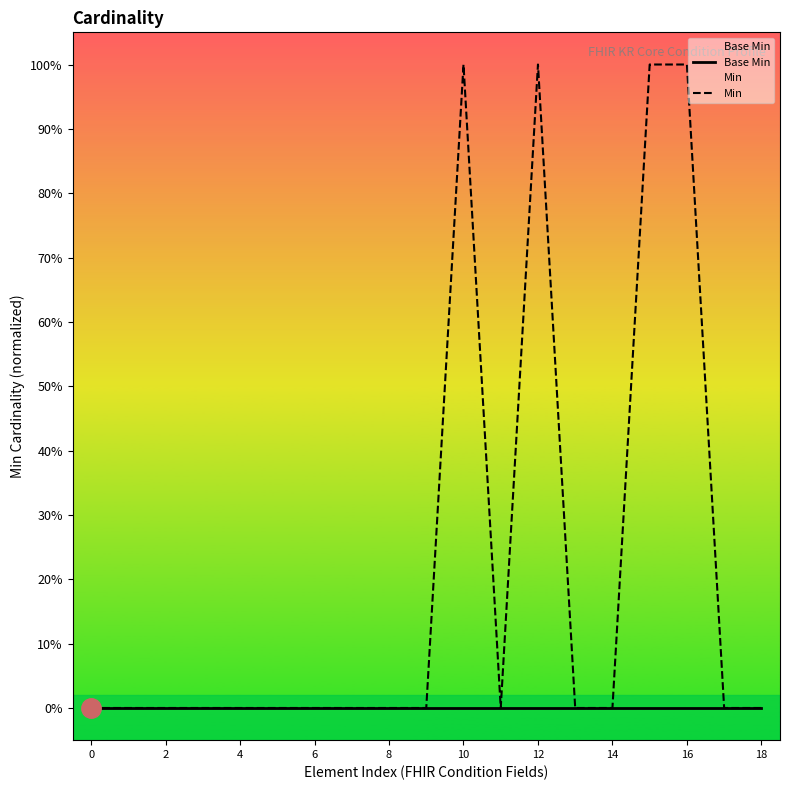

Reading left to right, list all the values displayed in this chart.

Base Min: 0	0	0	0	0	0	0	0	0	0	0	0	0	0	0	0	0	0	0
Min: 0	0	0	0	0	0	0	0	0	0	1	0	1	0	0	1	1	0	0